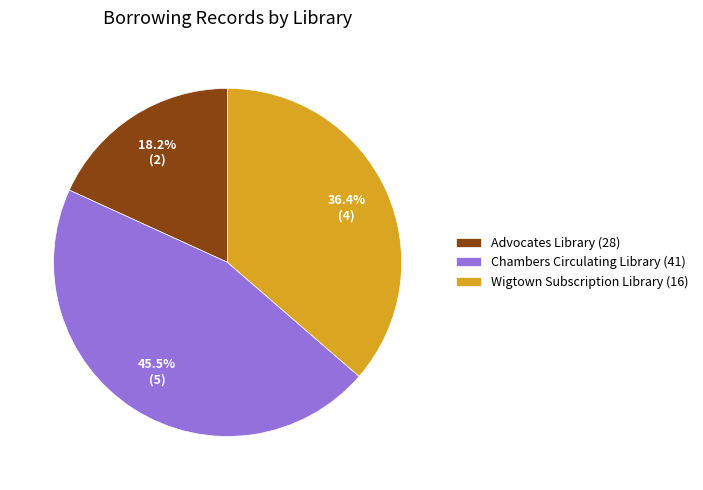

To the nearest percent, what is the difference between the largest and smallest slice percentages?

27%